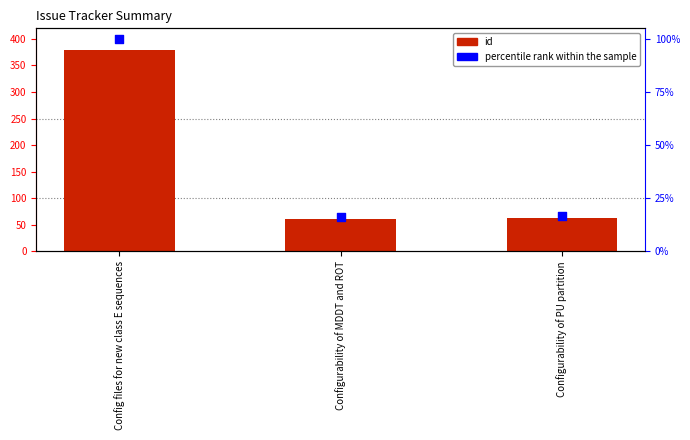

What is the total value across all series at Configurability of PU partition?

79.6